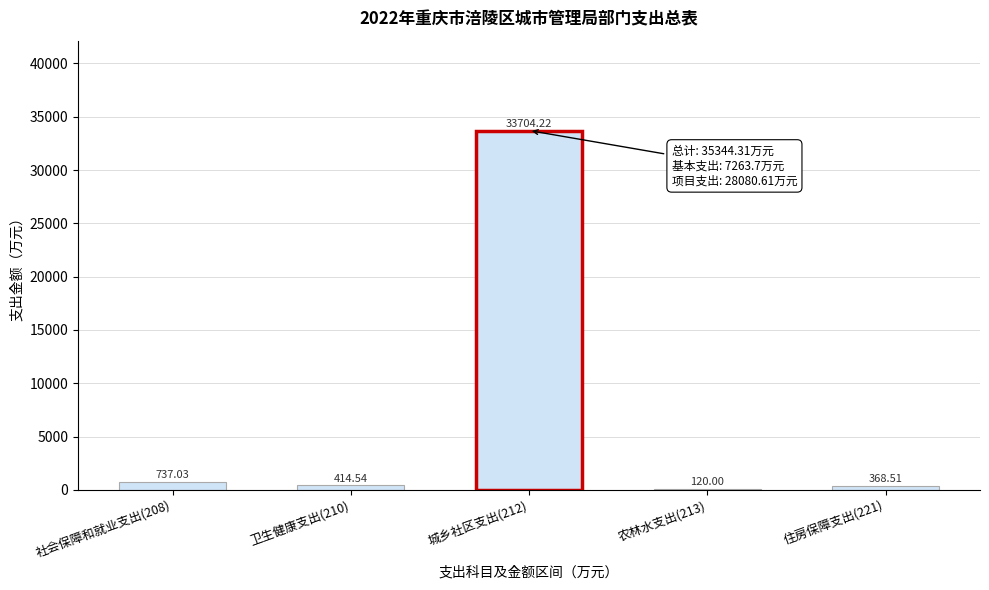

What is the sum of the values at 卫生健康支出(210) and 城乡社区支出(212)?

34118.8